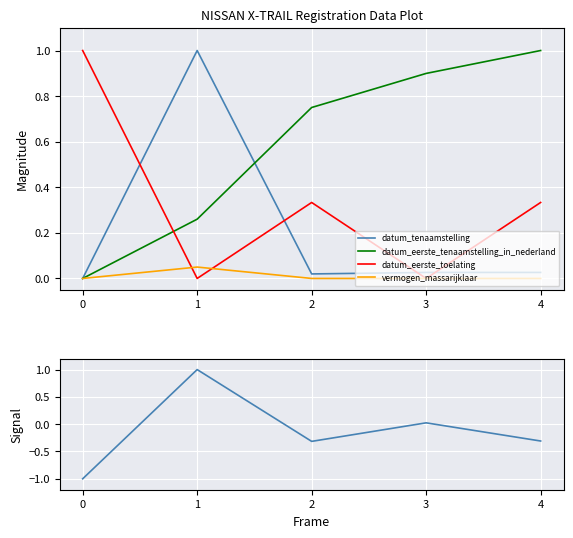

What is the approximate value of vermogen_massarijklaar at 1?

0.1